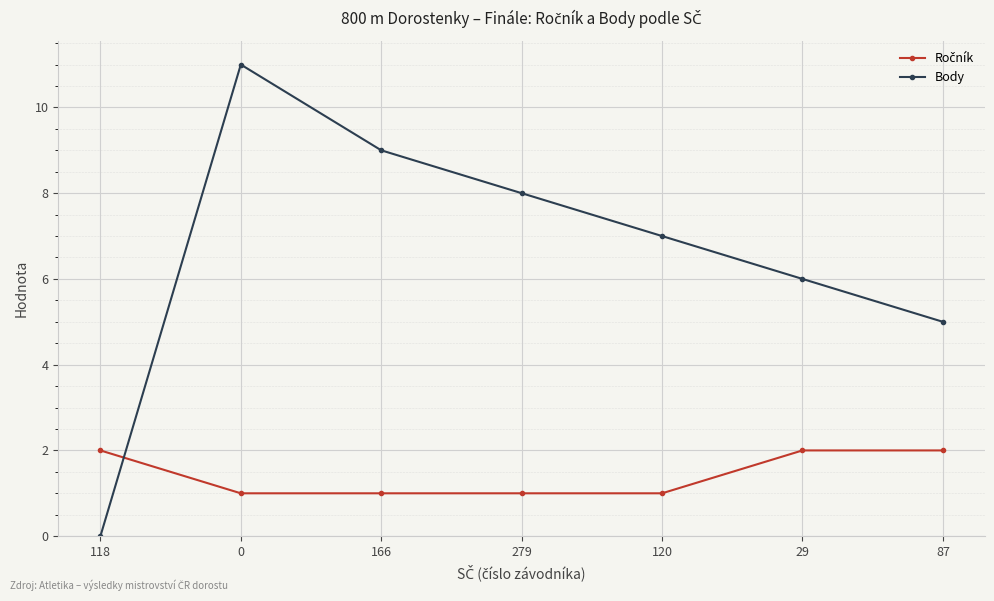

Which series has the largest range (max minus min)?

Body